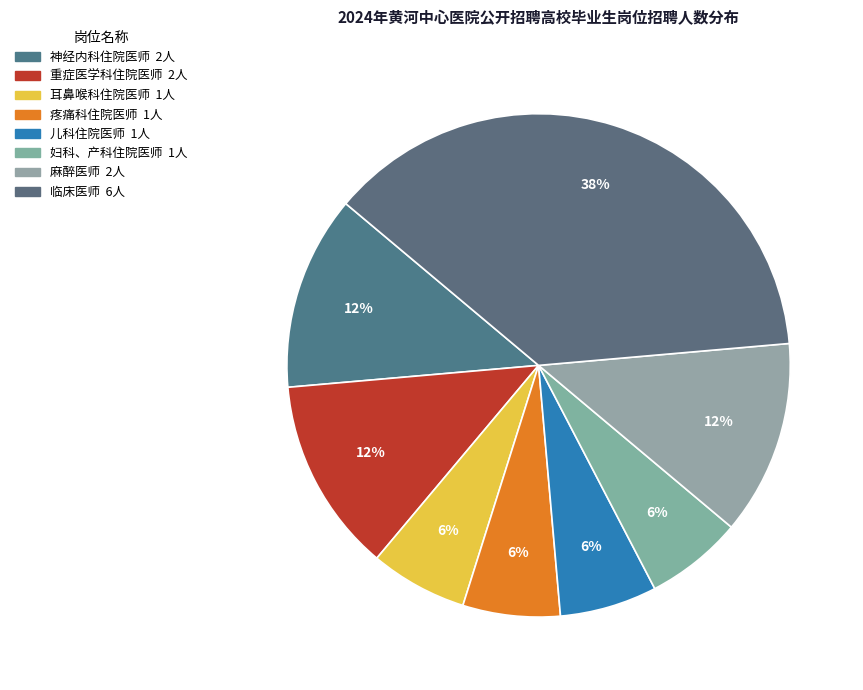

Which has a higher value, 神经内科住院医师 or 耳鼻喉科住院医师?

神经内科住院医师